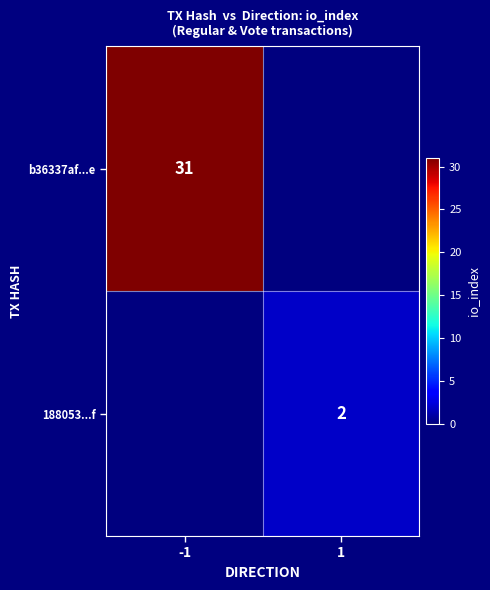

The b36337af...e series shows 31 at -1. True or false?

True